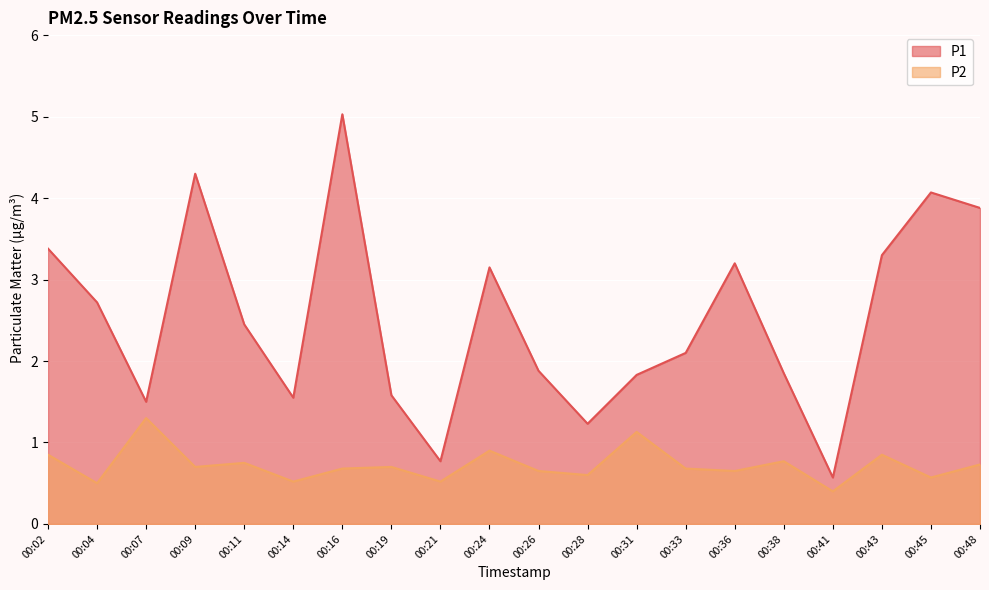

List the series in order of their peak value, lowest first.

P2, P1